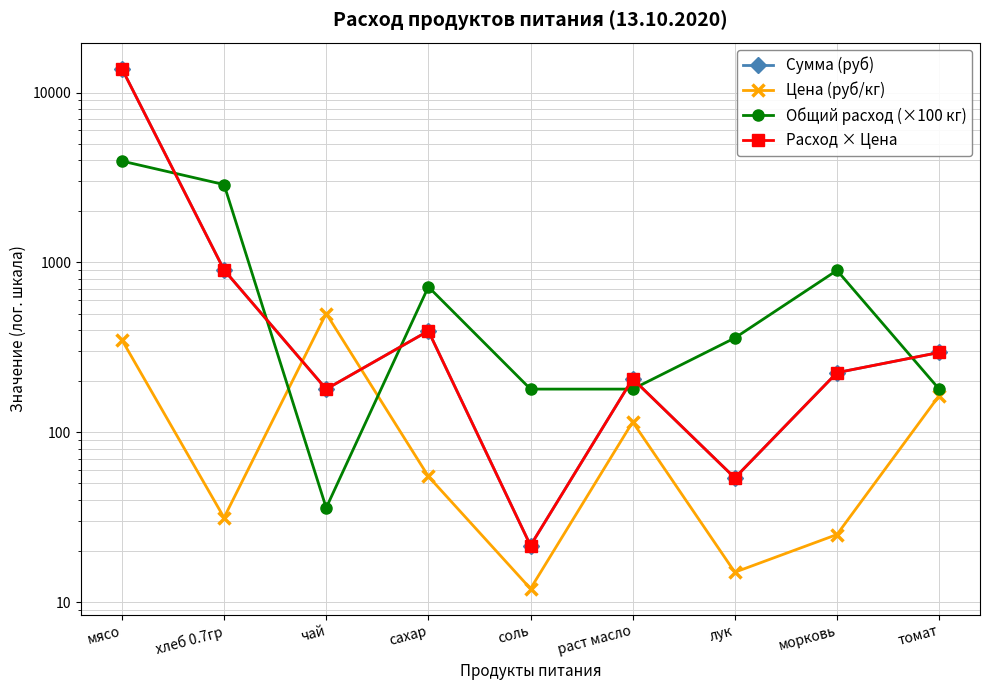

Reading left to right, list all the values displayed in this chart.

Сумма (руб): 13821.5	902.7	179.5	394.9	21.5	206.4	53.9	224.4	294.9
Цена (руб/кг): 350.0	31.4	500.0	55.0	12.0	115.0	15.0	25.0	164.3
Общий расход (×100 кг): 3949.0	2872.0	35.9	718.0	179.5	179.5	359.0	897.5	179.5
Расход × Цена: 13821.5	902.7	179.5	394.9	21.5	206.4	53.8	224.4	294.9